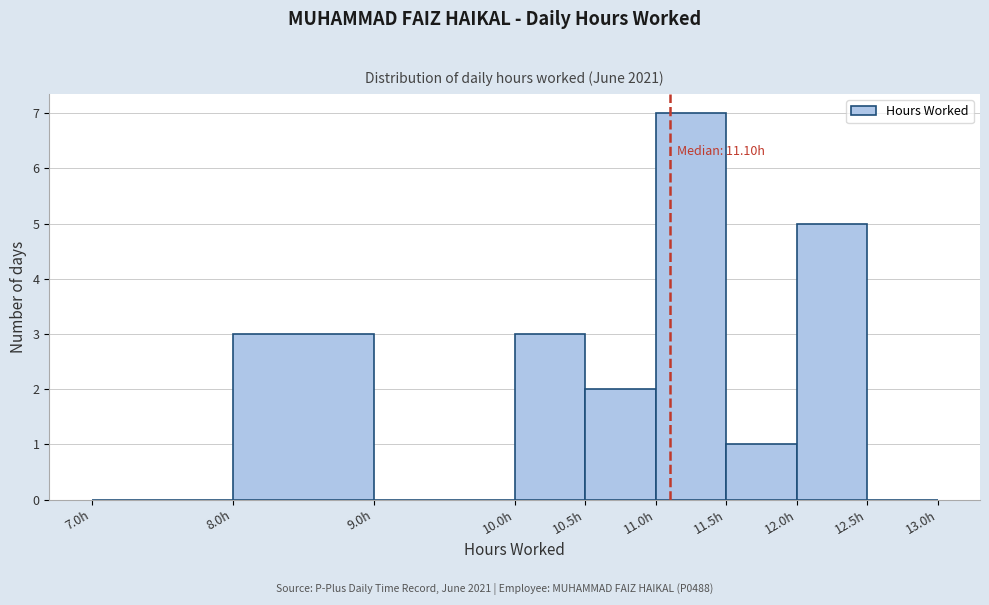

Which range on the x-axis has the tallest bar?

11.0 to 11.5